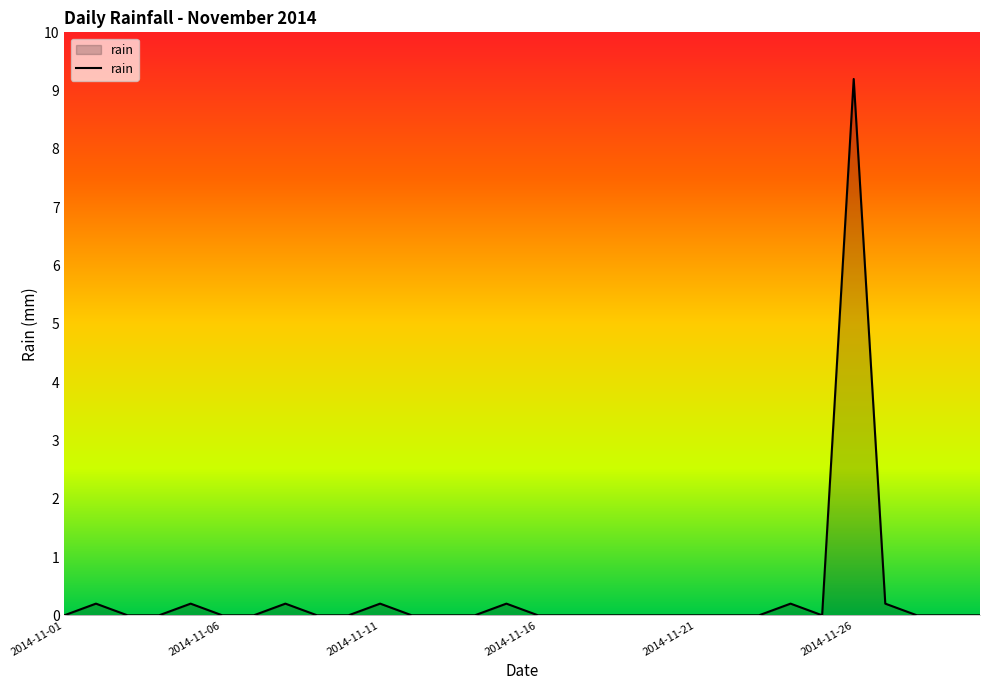

What is the difference between the maximum and minimum values?

9.2